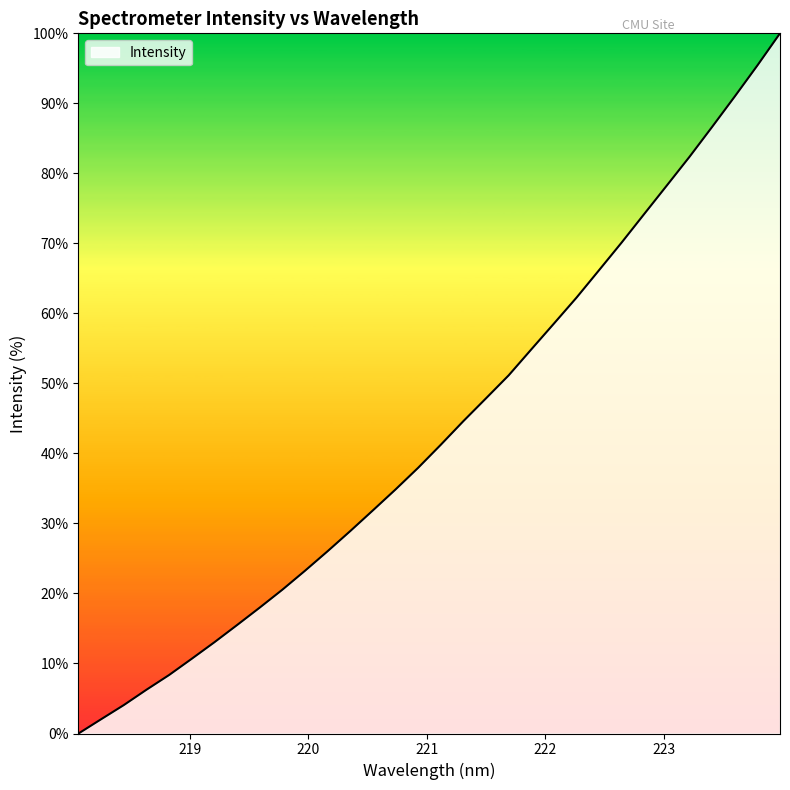

What is the difference between the maximum and minimum values?

100.0